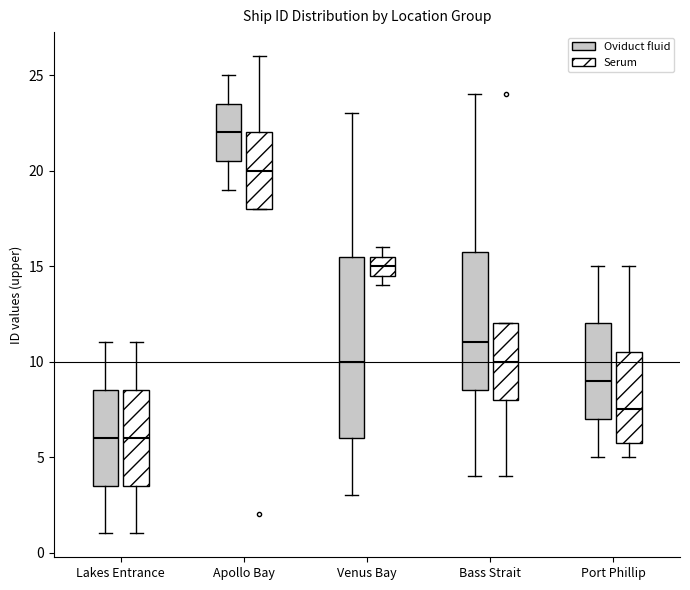

Where is the upper edge of the box for Port Phillip (Serum) on the y-axis? The values are not printed on the chart, so give them approximately, as read against the axis.

10.5